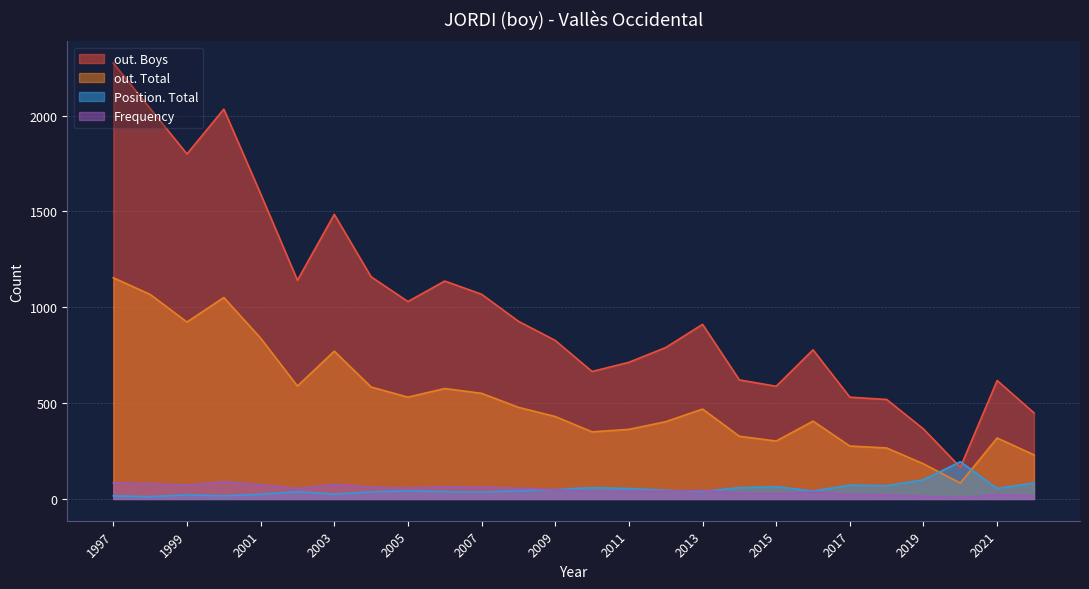

How many times do Position. Total and out. Total cross each other?

2